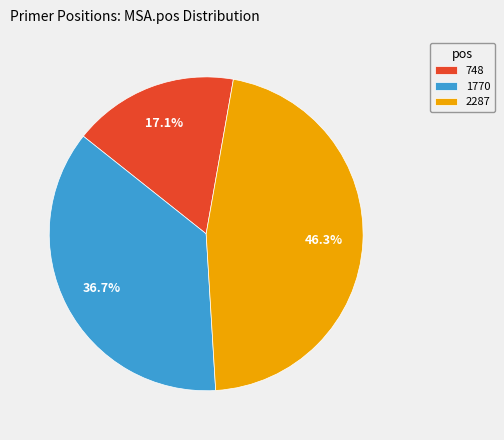

Which category has the biggest portion of the pie?

2287